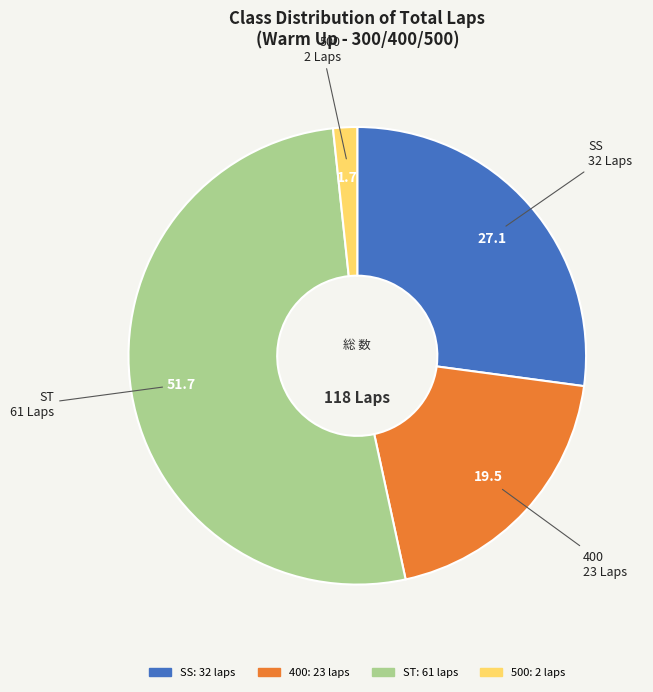

Is there any slice that represents more than half of the pie?

Yes